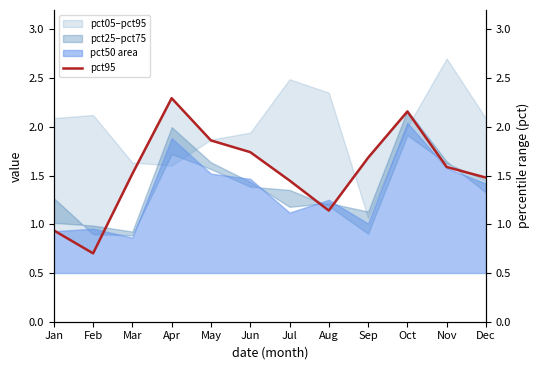

At which category does the chart reach its minimum across all series?

Feb